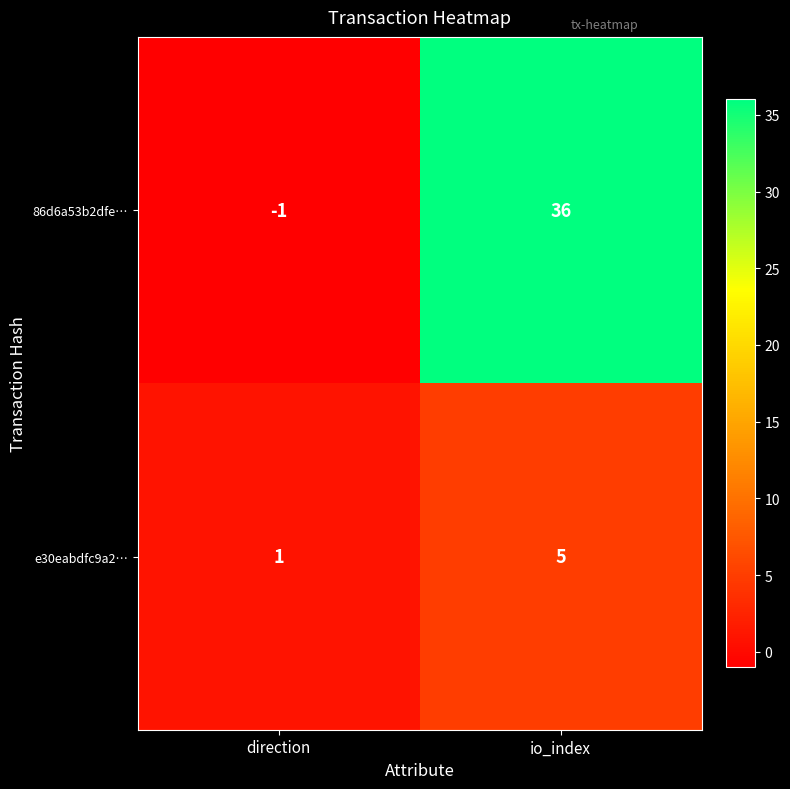

What is the difference between the 86d6a53b2dfe… values at direction and io_index?

37